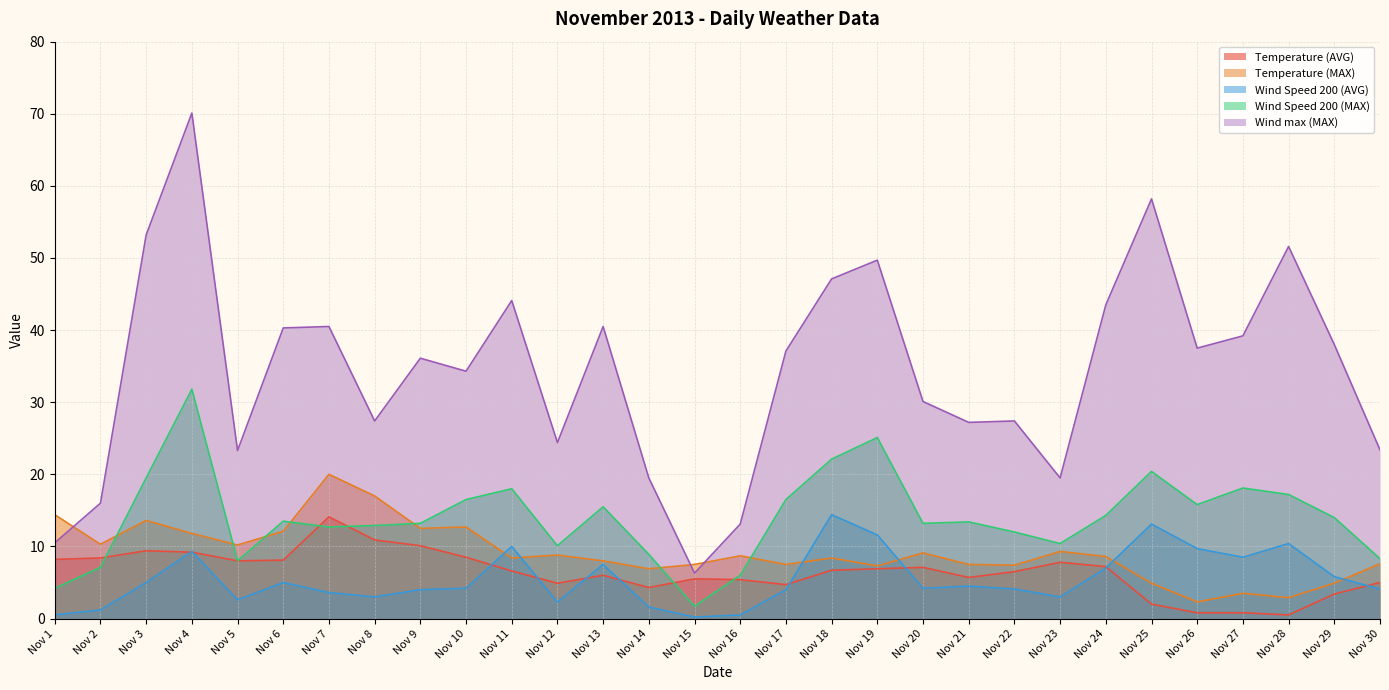

What is the difference between the second highest and second lowest values in the Wind max (MAX) series?

47.7